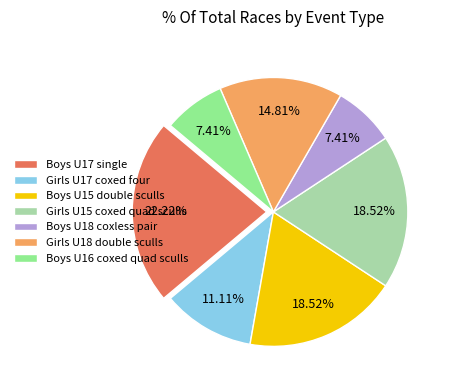

What is the largest slice in the pie chart?

Boys U17 single